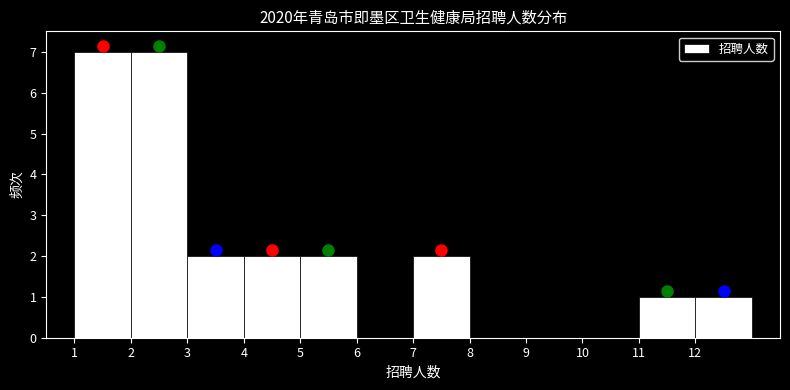

Reading left to right, transcribe this chart: for each bar, give the range it covers on the x-axis and its height. The values are not printed on the chart, so give them approximately, as read against the axis.

1 to 2: 7
2 to 3: 7
3 to 4: 2
4 to 5: 2
5 to 6: 2
6 to 7: 0
7 to 8: 2
8 to 9: 0
9 to 10: 0
10 to 11: 0
11 to 12: 1
12 to 13: 1